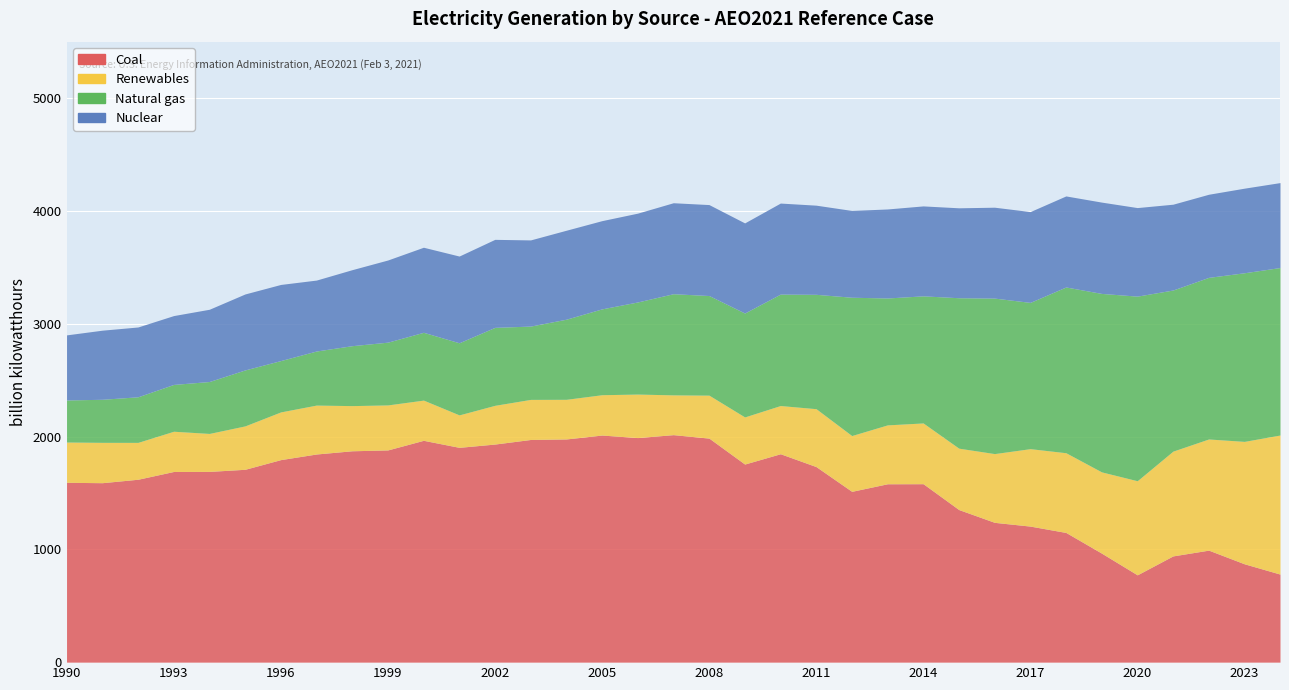

What is the spread (max minus min) of values at 1995?

1324.6